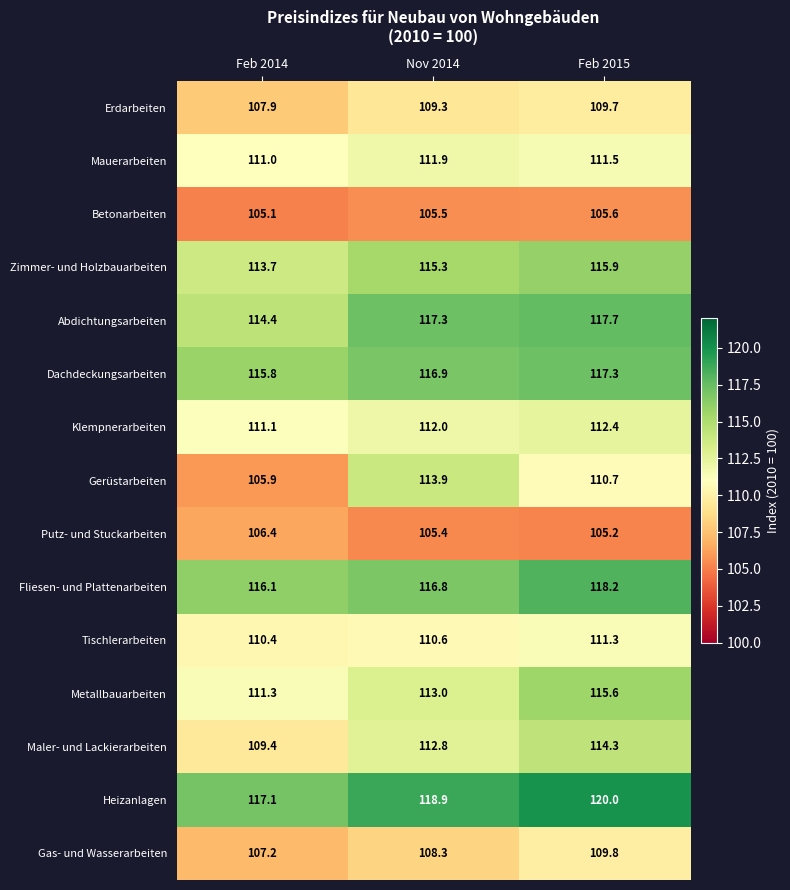

How many distinct data groups are displayed?

15